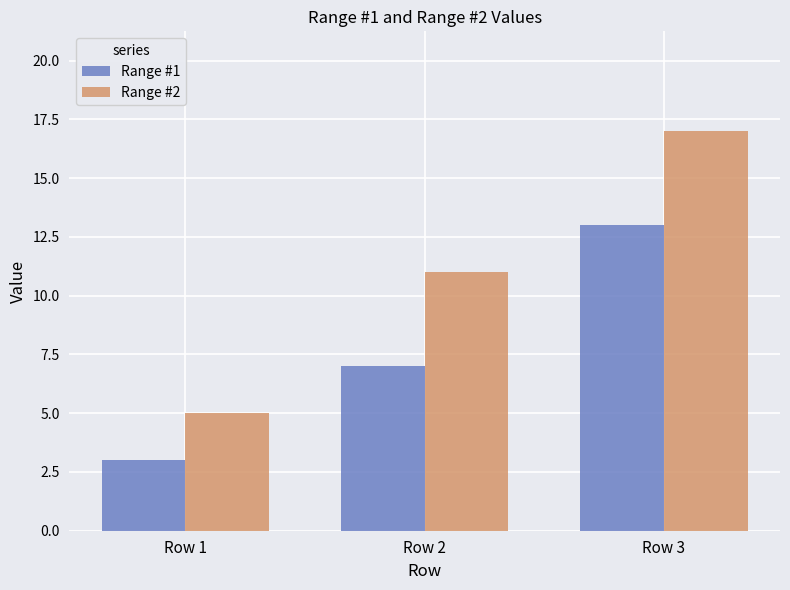

Reading right to left, transcribe all the data shown in this chart.

Range #1: Row 3=13	Row 2=7	Row 1=3
Range #2: Row 3=17	Row 2=11	Row 1=5